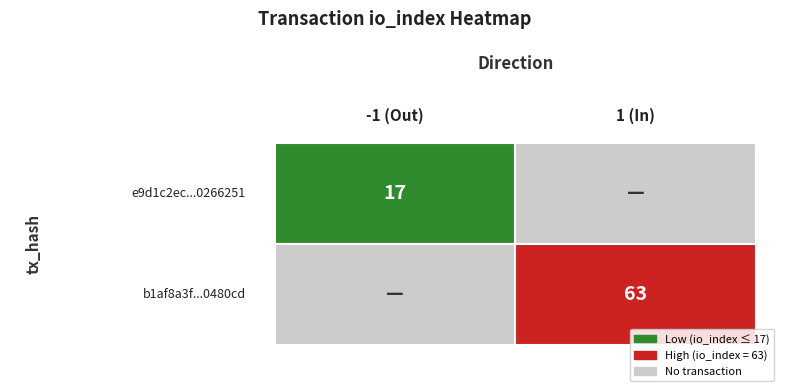

Is the value of e9d1c2ec3b9699f9d622530acaac8bb50266251 at io_index greater than the value of b1af8a3fe7b3d1db2e7821f8d3852c0730480cd at direction?

Yes